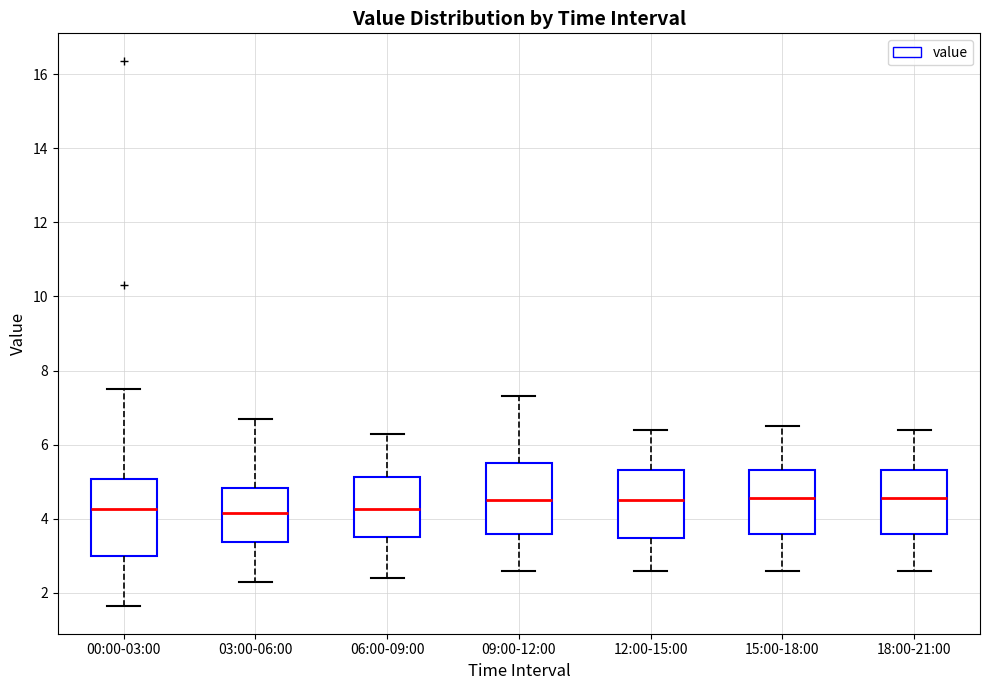

Reading left to right, transcribe this box plot: for each box, give where its median line is, the range the box spans, and where its two whiskers end, as read against the y-axis. The values are not printed on the chart, so give them approximately, as read against the axis.

00:00-03:00: median 4.2, box 3.0 to 5.0, whiskers 1.6 to 7.6
03:00-06:00: median 4.2, box 3.4 to 4.8, whiskers 2.4 to 6.8
06:00-09:00: median 4.2, box 3.6 to 5.2, whiskers 2.4 to 6.4
09:00-12:00: median 4.6, box 3.6 to 5.6, whiskers 2.6 to 7.4
12:00-15:00: median 4.6, box 3.4 to 5.4, whiskers 2.6 to 6.4
15:00-18:00: median 4.6, box 3.6 to 5.4, whiskers 2.6 to 6.6
18:00-21:00: median 4.6, box 3.6 to 5.4, whiskers 2.6 to 6.4